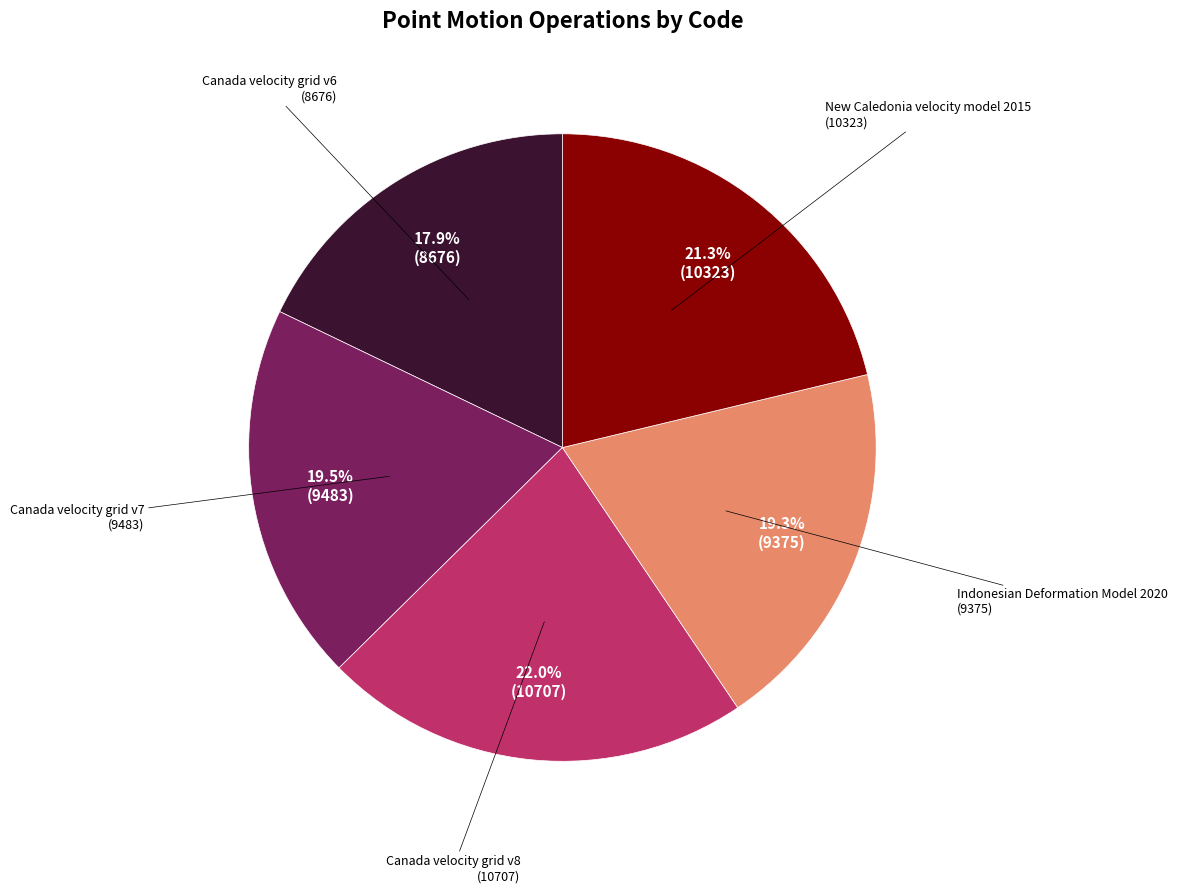

Is there a majority slice in this chart?

No